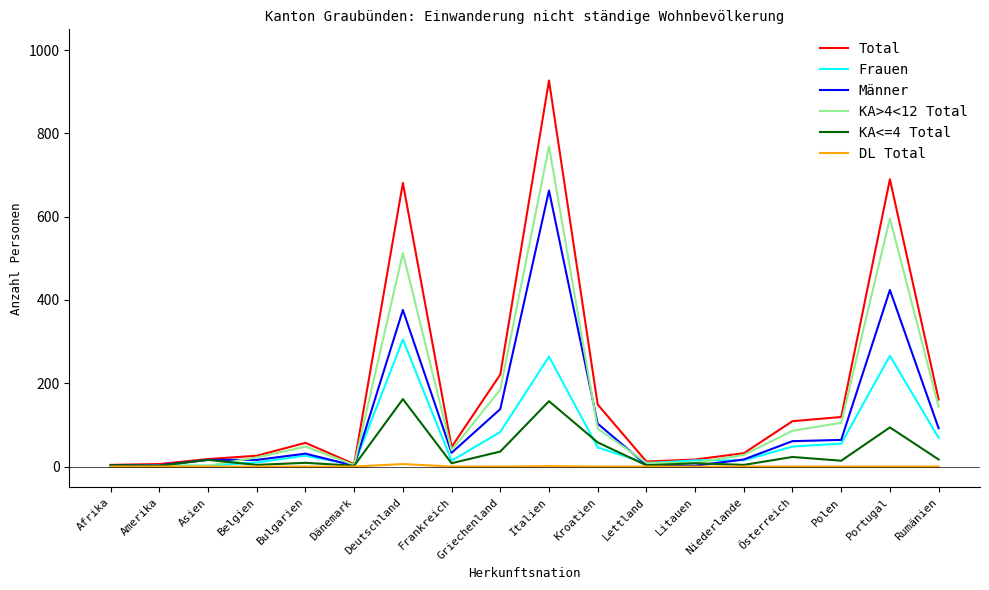

True or false: KA>4<12 Total and Männer cross at least once.

True